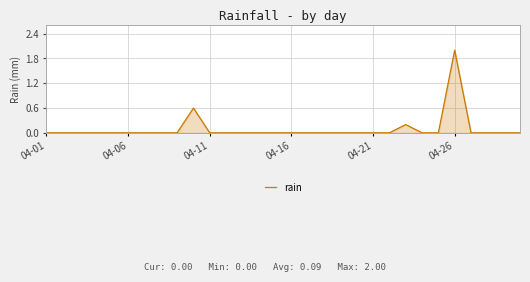

What is the difference between the maximum and minimum values?

2.0